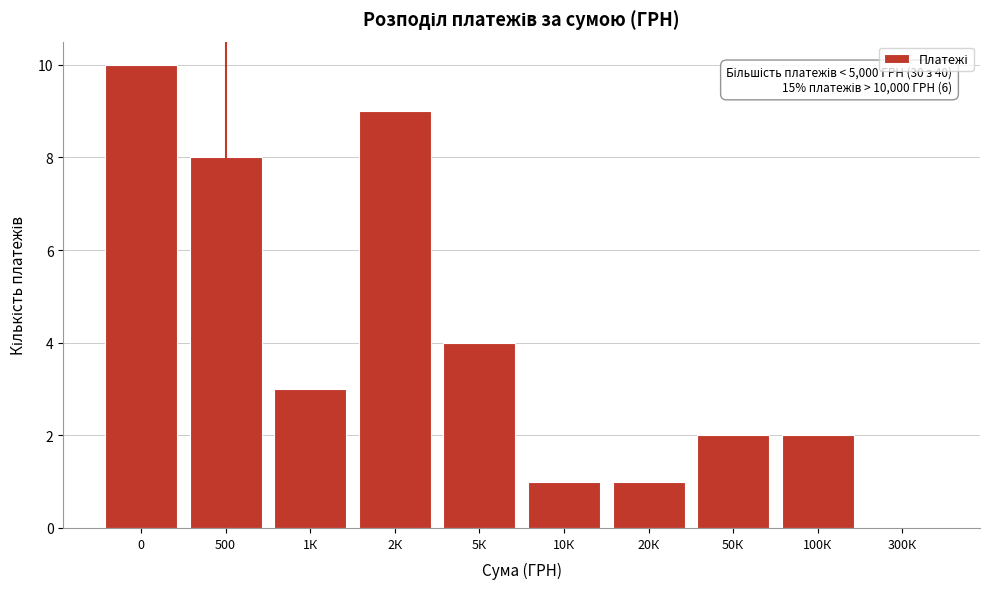

Reading left to right, what are all the values shown in this chart?

0=10	500=8	1К=3	2К=9	5К=4	10К=1	20К=1	50К=2	100К=2	300К=0